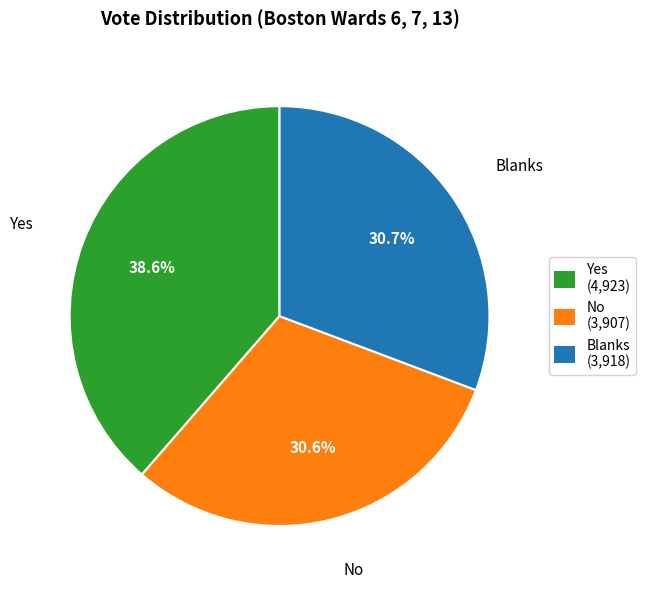

How many segments does this pie chart have?

3